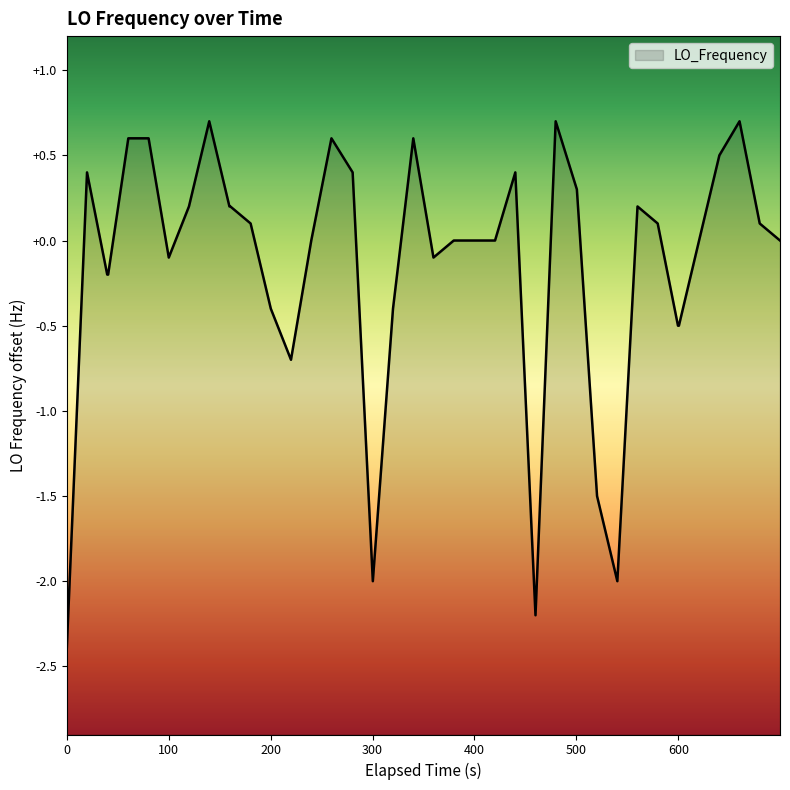

How many values are below zero?

14